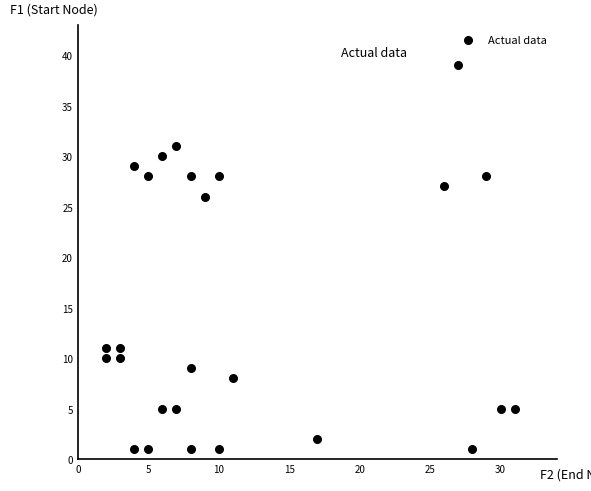

What is the range of X values (max minus min)?

29